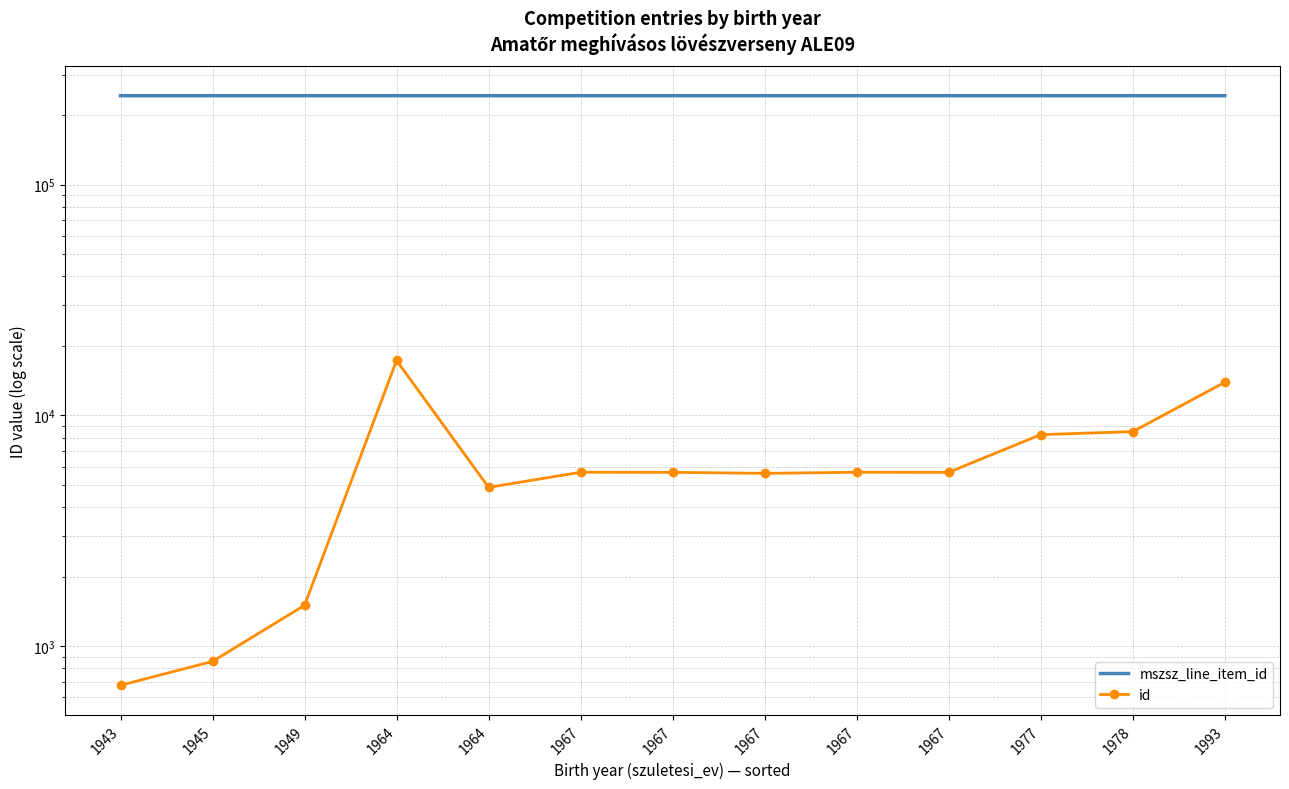

What is the difference between the highest and lowest values at 1967?

237277